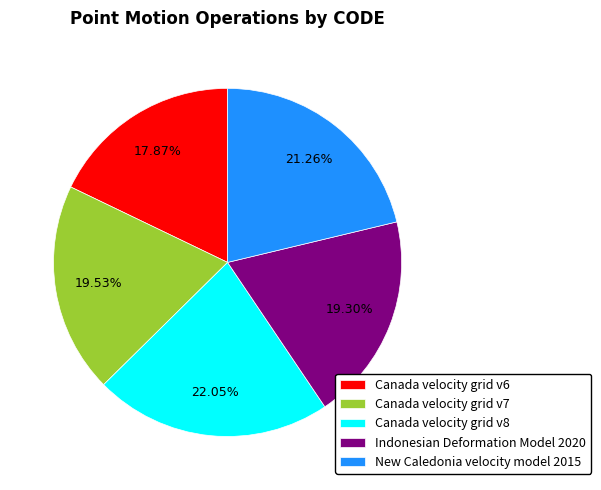

True or false: New Caledonia velocity model 2015 accounts for 28% of the total.

False